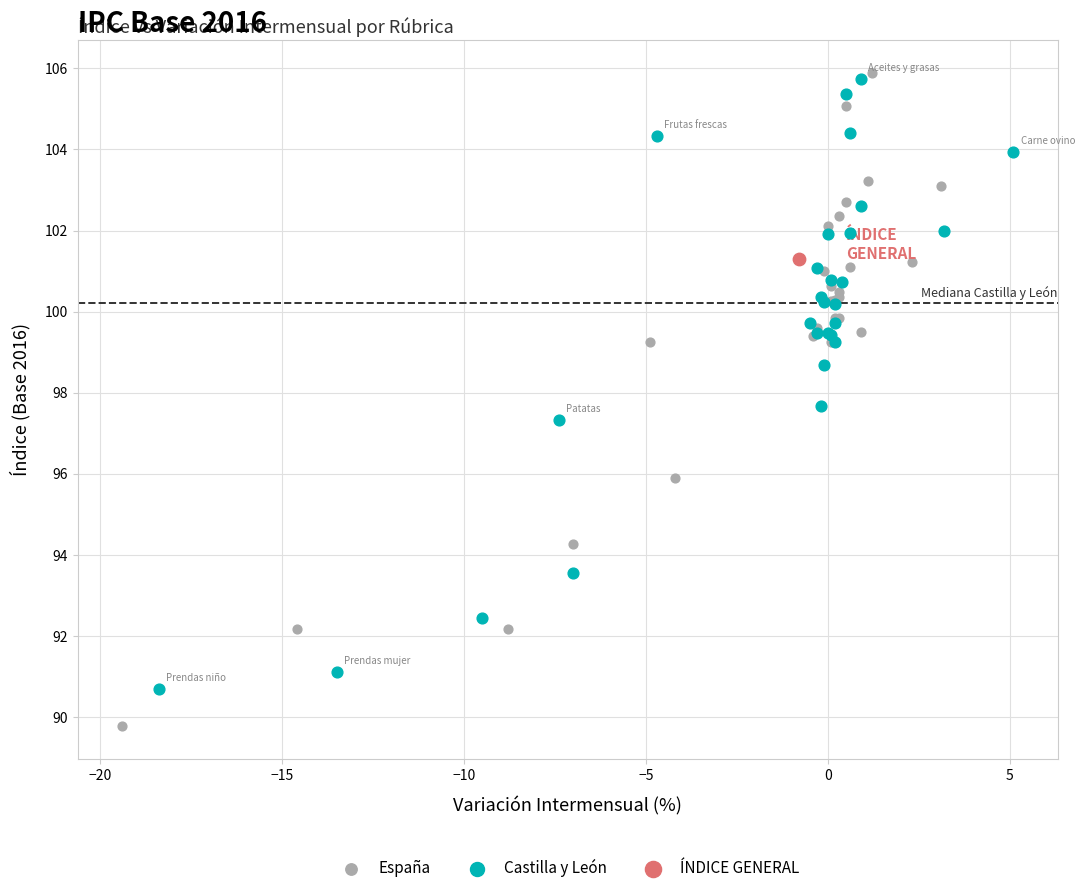

What are all the series names shown in the legend?

España, Castilla y León, ÍNDICE GENERAL